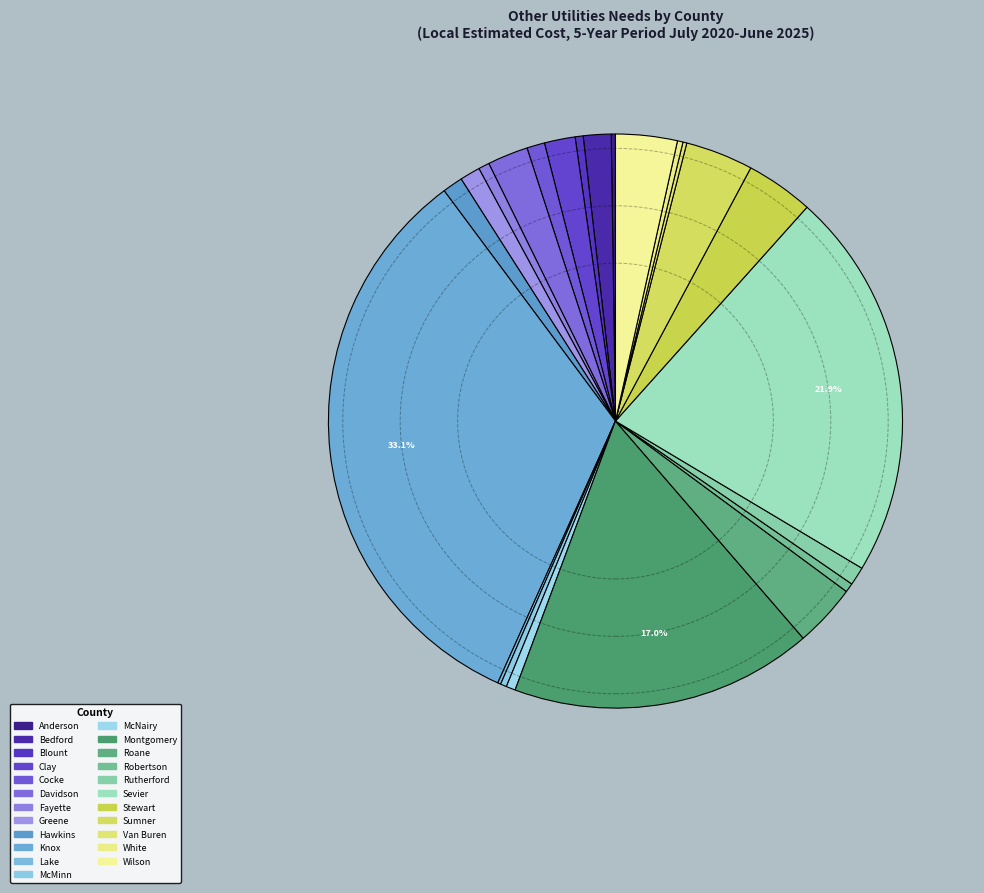

Does any single category account for the majority?

No